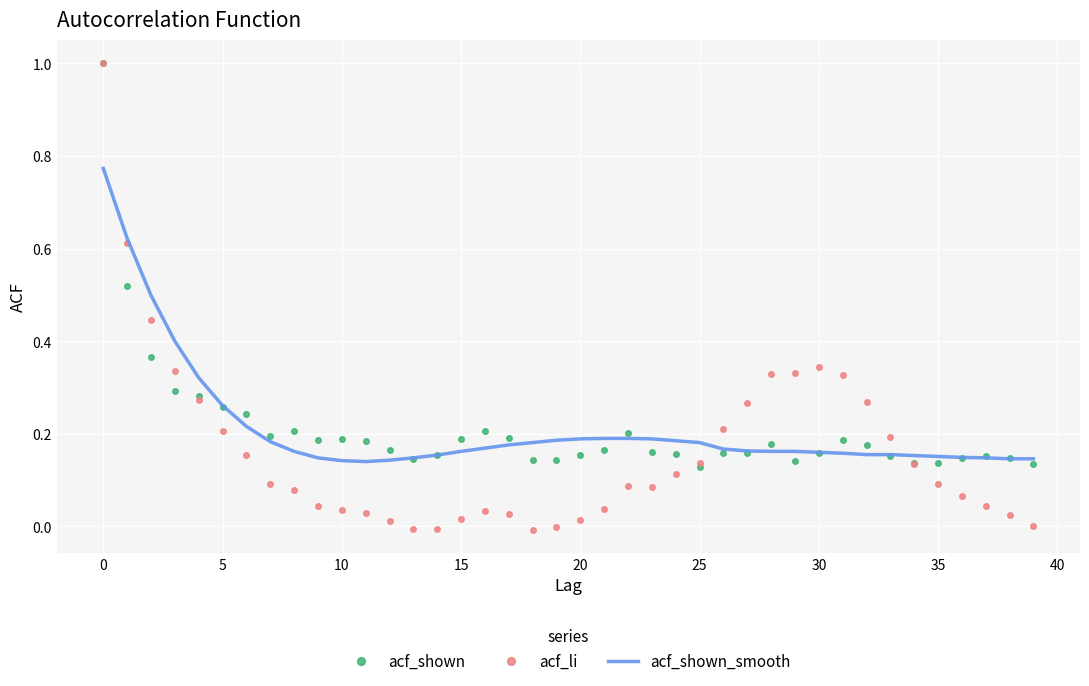

What is the maximum value for acf_li?

1.0